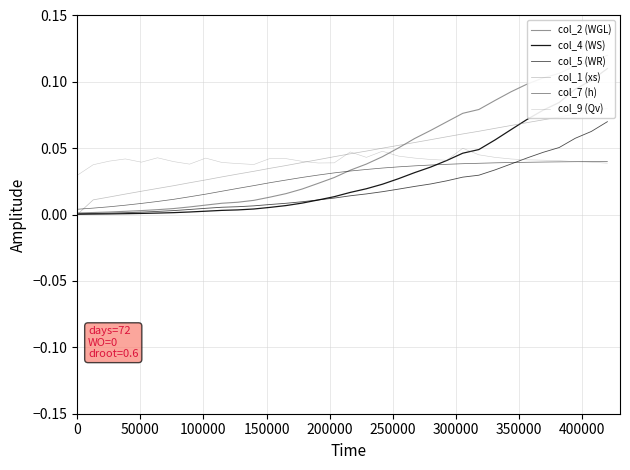

Which series changed the most between 50000 and 150000?

col_9 (Qv)